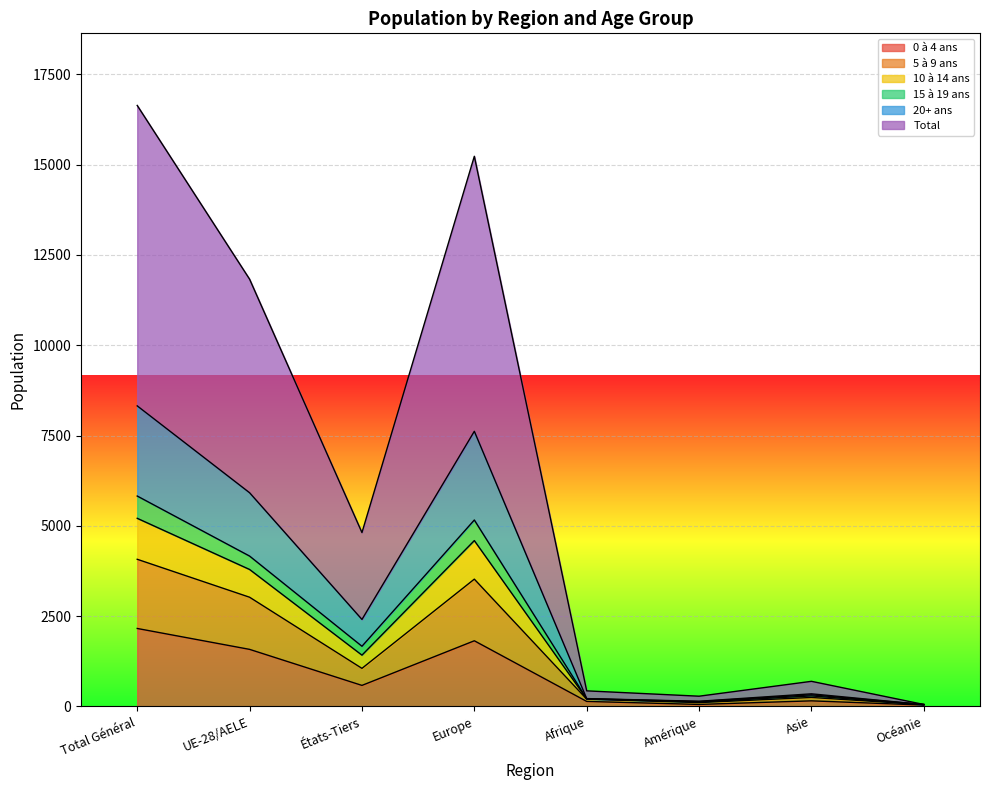

Is it true that 0 à 4 ans equals 451 at Europe?

False